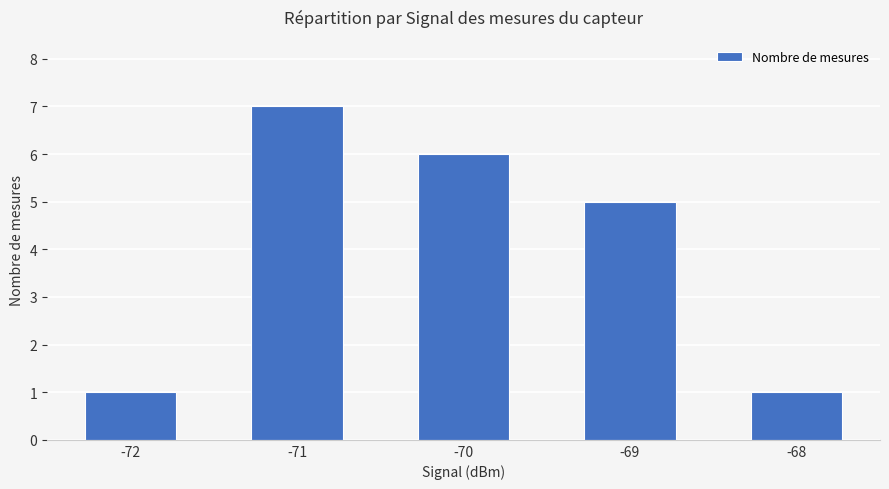

The chart shows a value of 2 at -71. True or false?

False